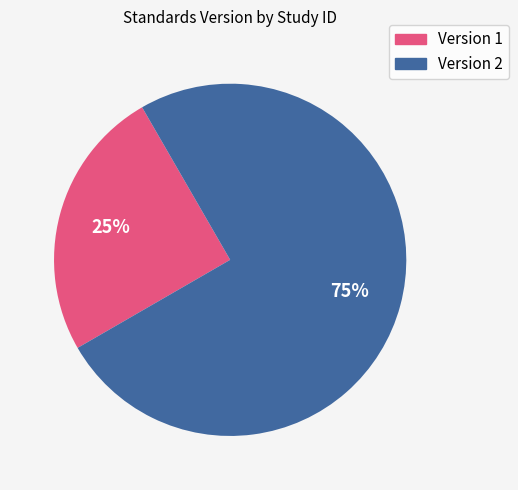

Rank the categories by value from lowest to highest.

Version 1, Version 2